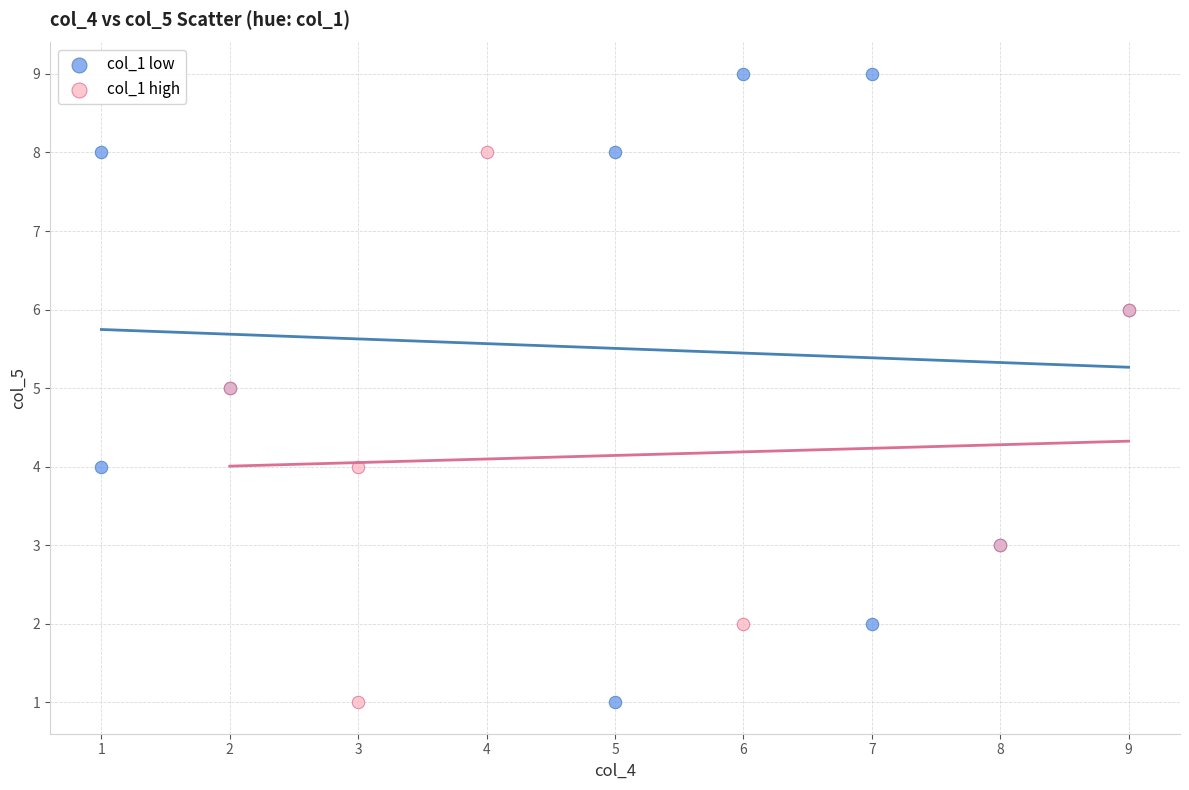

Which series reaches the maximum Y coordinate?

col_1 low